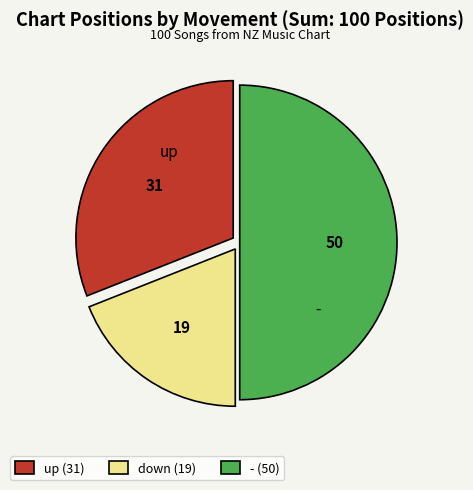

Which category has the smallest portion of the pie?

down